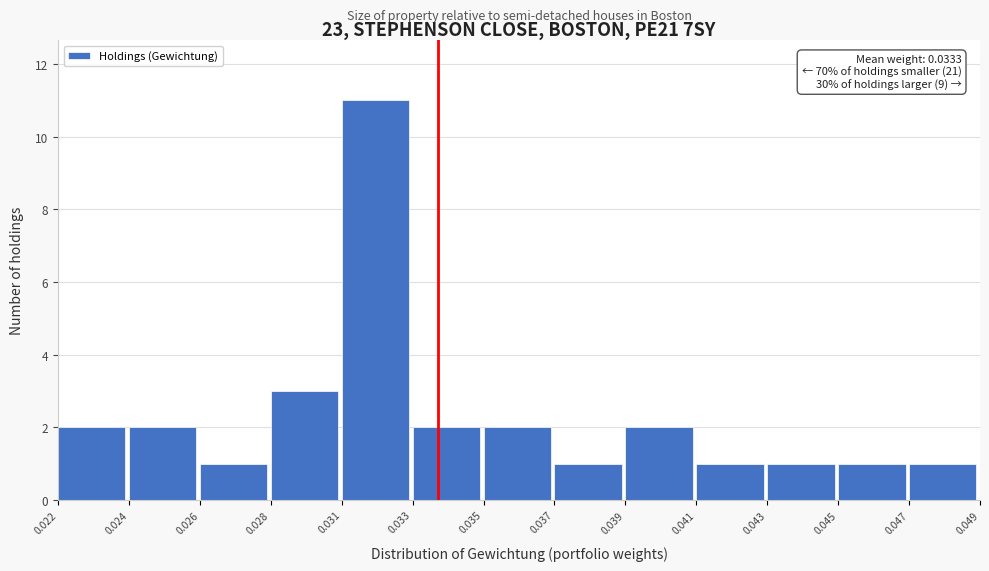

Reading left to right, what are all the values shown in this chart?

0.022=2	0.024=2	0.026=1	0.028=3	0.031=11	0.033=2	0.035=2	0.037=1	0.039=2	0.041=1	0.043=1	0.045=1	0.047=1